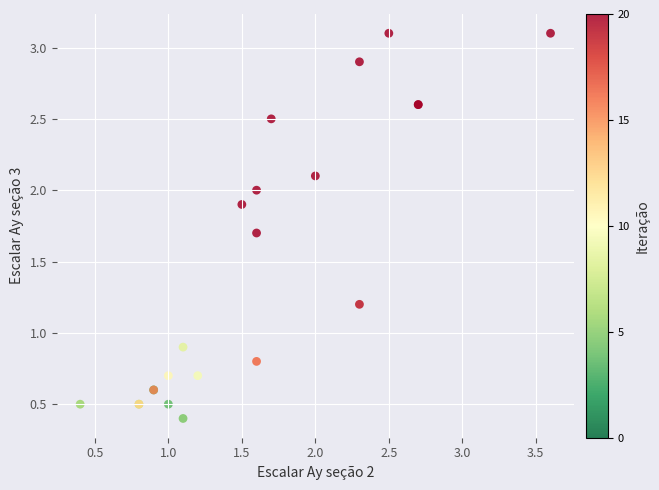

What Y value in the scatter plot is closest to 1?

0.9